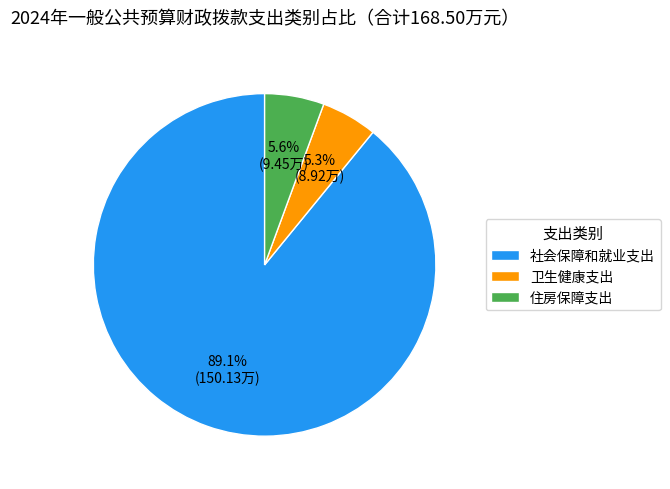

To the nearest percent, what portion does 住房保障支出 represent?

6%